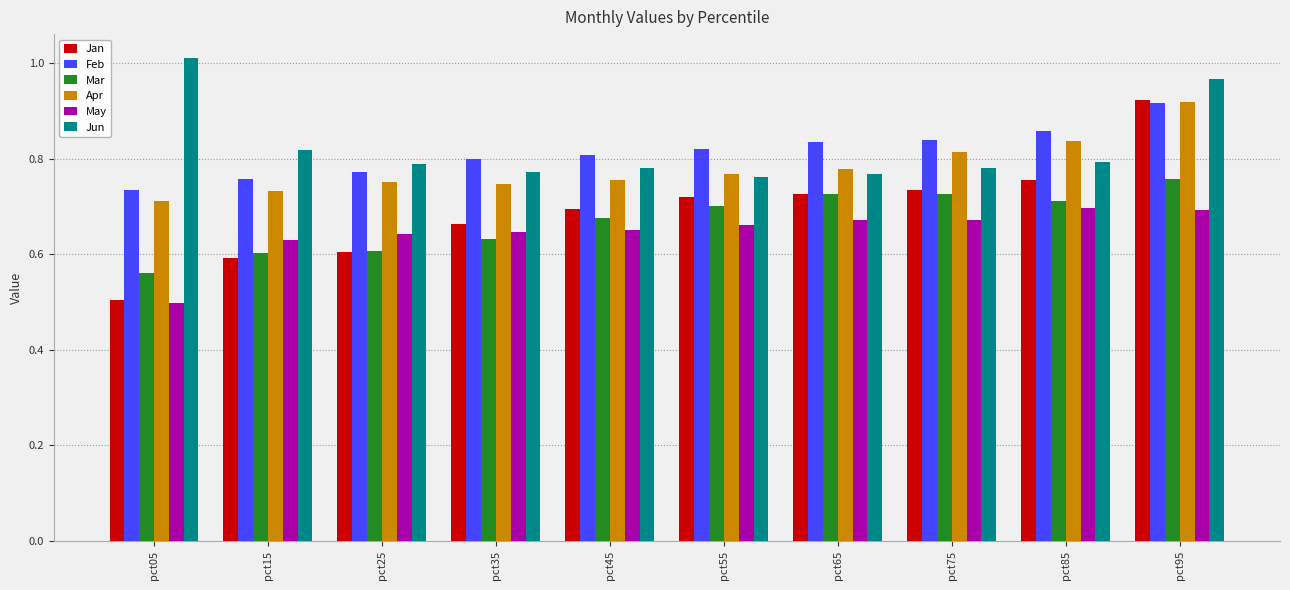

What is the difference between the second highest and second lowest values in the May series?

0.1